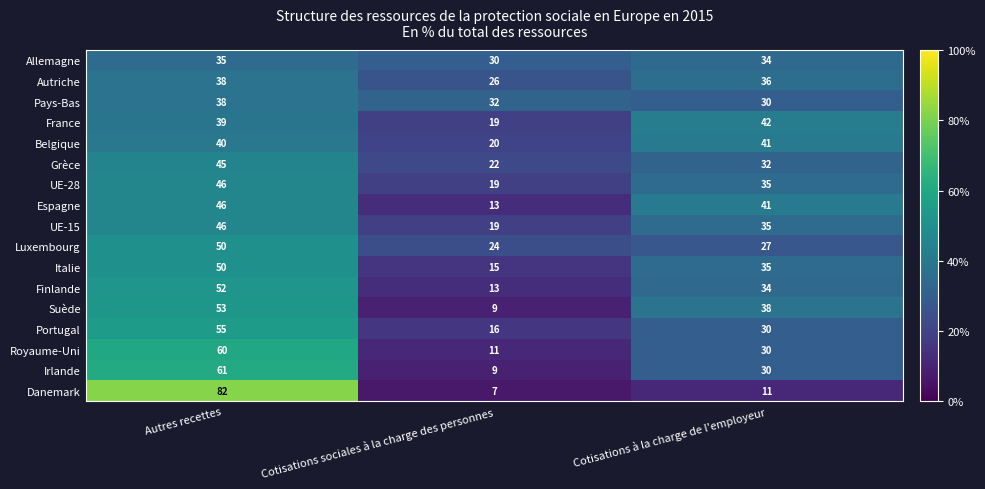

At which category is the sum across all series the highest?

Autres recettes